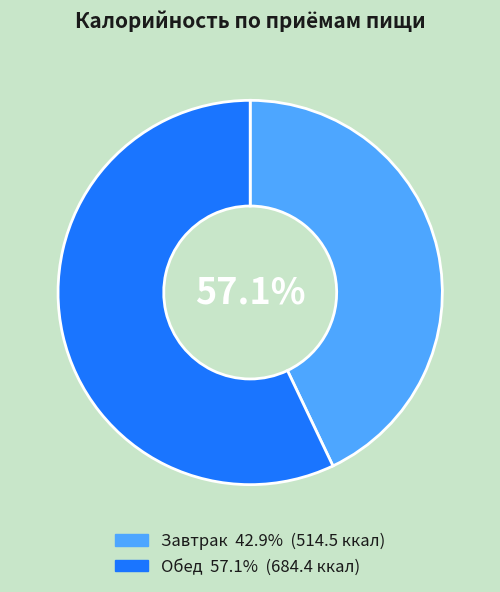

What percentage is NOT represented by Обед?

42.9%